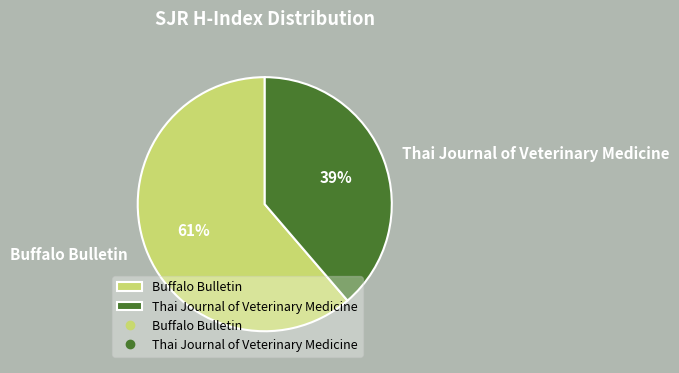

Is it true that Thai Journal of Veterinary Medicine is 39% of the pie?

True